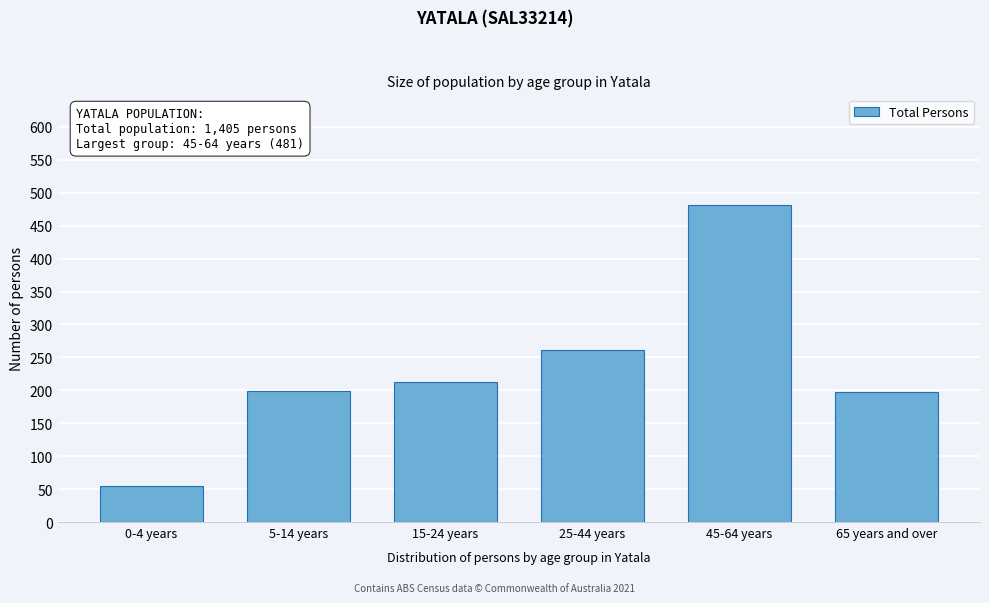

Is it true that the value at 15-24 years is 212?

True